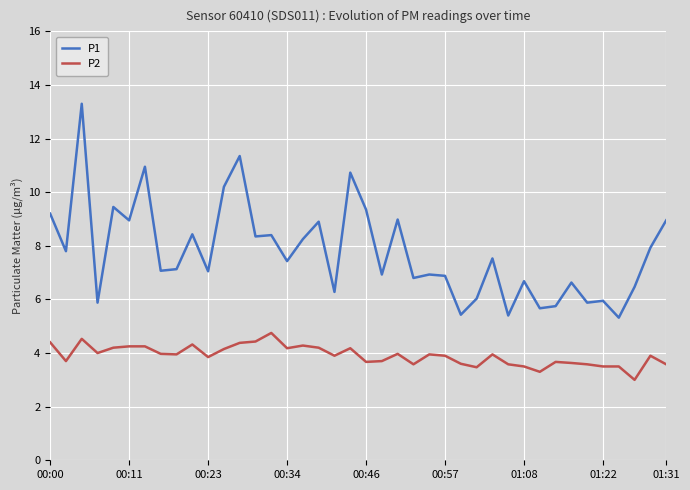

Is this an area chart (filled region under the line)?

No